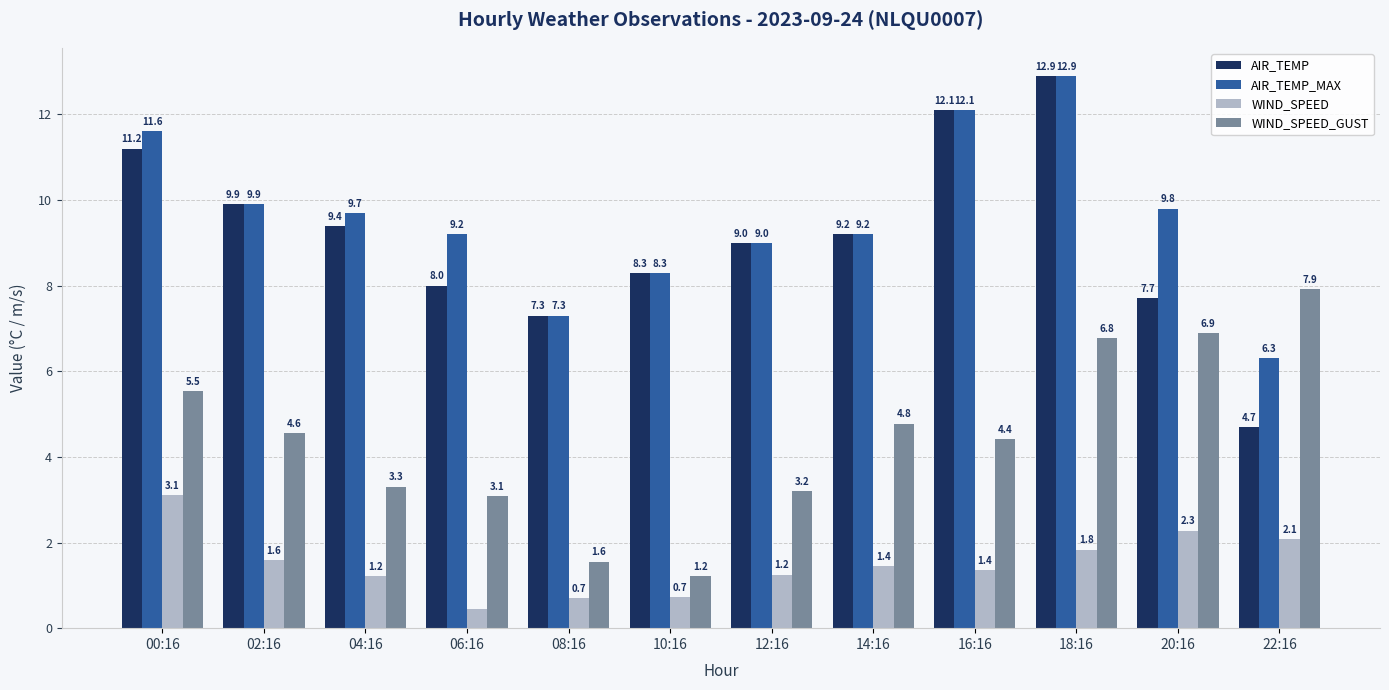

Is the value of WIND_SPEED_GUST at 16:16 greater than the value of AIR_TEMP_MAX at 12:16?

No